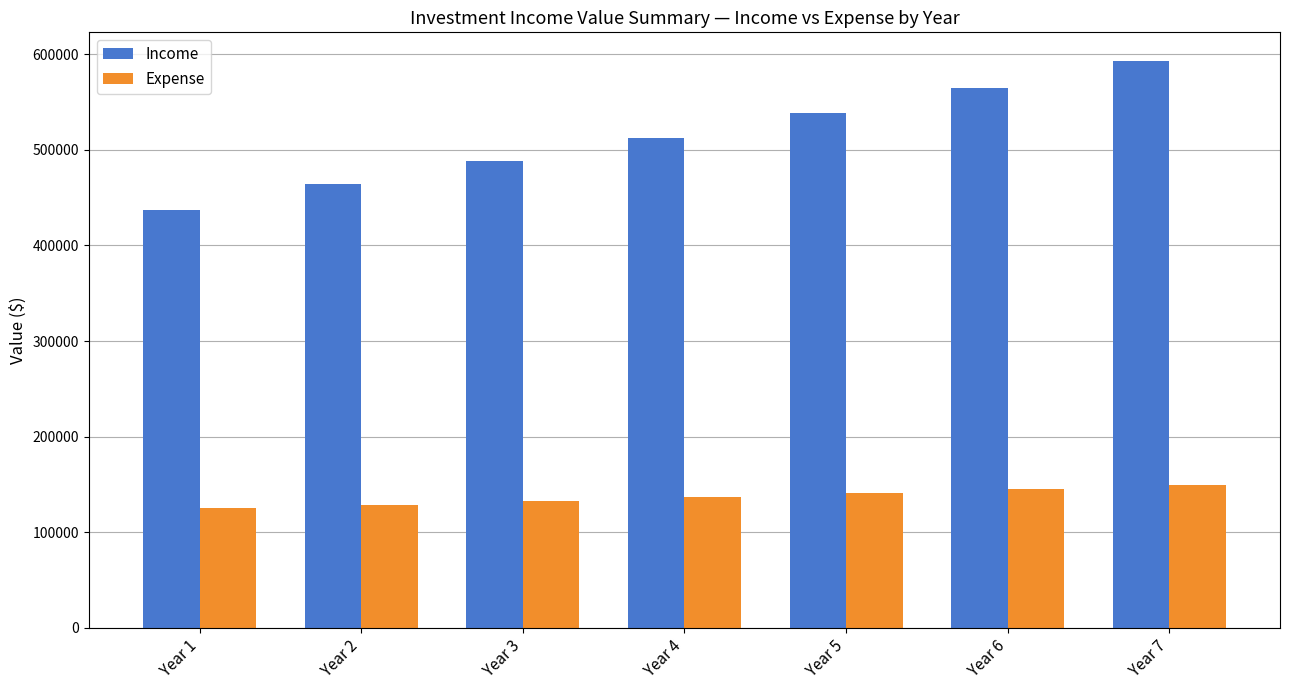

Reading left to right, extract all data points from this chart.

Income: Year 1=437160.0	Year 2=464688.0	Year 3=487922.4	Year 4=512318.5	Year 5=537969.2	Year 6=564867.6	Year 7=593111.0
Expense: Year 1=125220.0	Year 2=128976.6	Year 3=132845.9	Year 4=136831.3	Year 5=140936.2	Year 6=145164.3	Year 7=149519.2